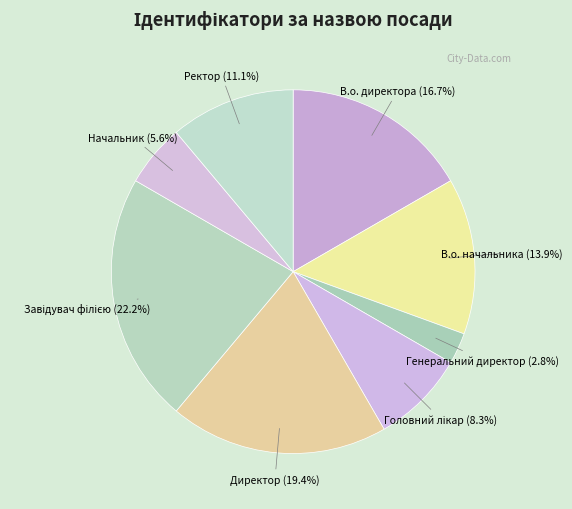

Is there any slice that represents more than half of the pie?

No